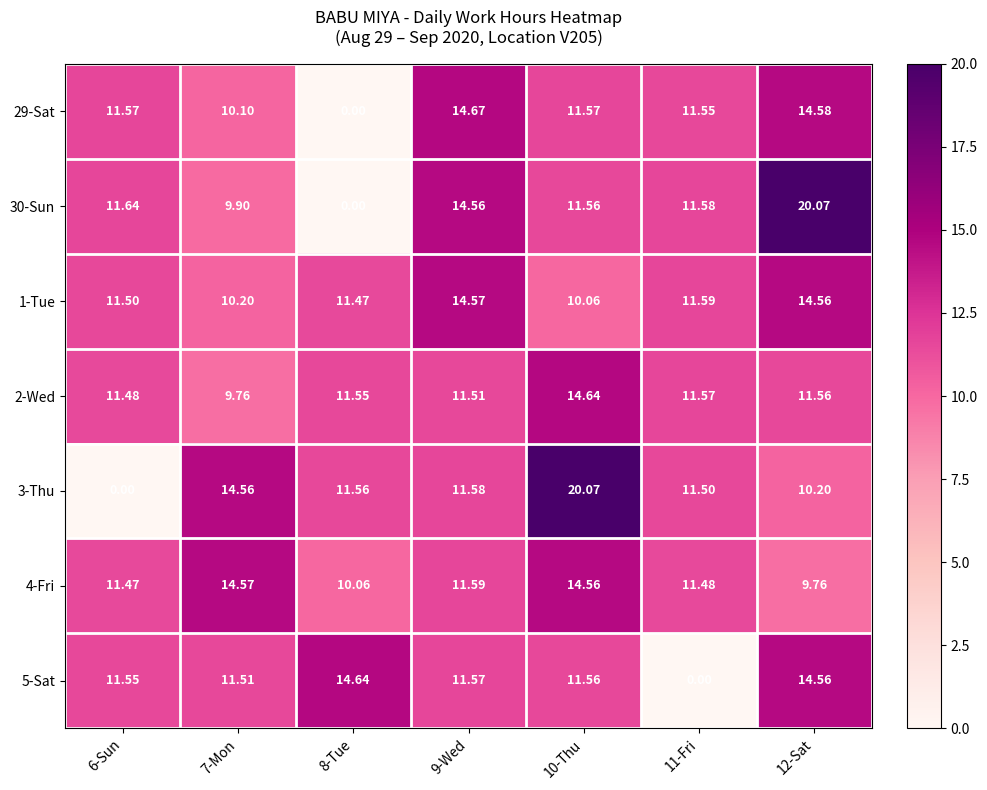

Count the number of data series in this chart.

7